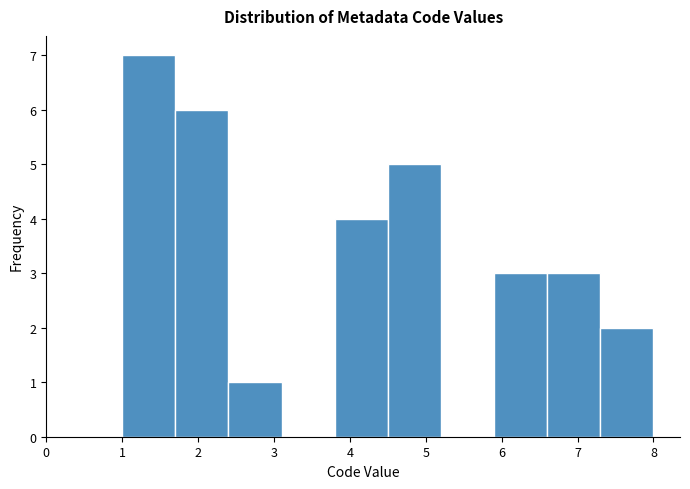

Over which range of the x-axis is the bar tallest?

1.0 to 1.7